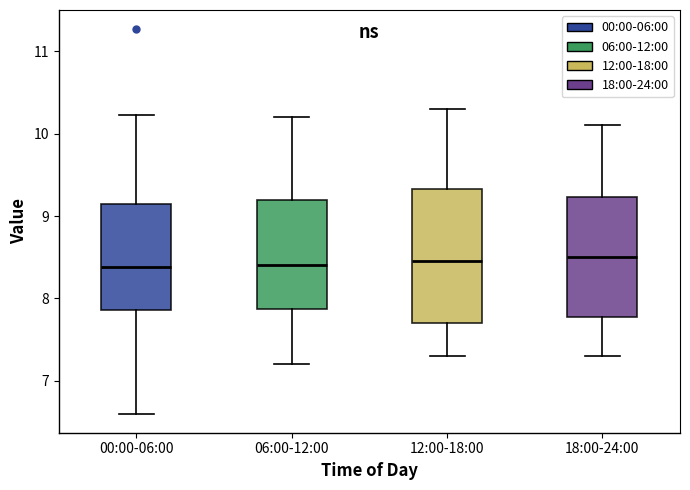

Reading left to right, transcribe this box plot: for each box, give where its median line is, the range the box spans, and where its two whiskers end, as read against the y-axis. The values are not printed on the chart, so give them approximately, as read against the axis.

00:00-06:00: median 8.4, box 7.9 to 9.1, whiskers 6.6 to 10.2
06:00-12:00: median 8.4, box 7.9 to 9.2, whiskers 7.2 to 10.2
12:00-18:00: median 8.5, box 7.7 to 9.3, whiskers 7.3 to 10.3
18:00-24:00: median 8.5, box 7.8 to 9.2, whiskers 7.3 to 10.1